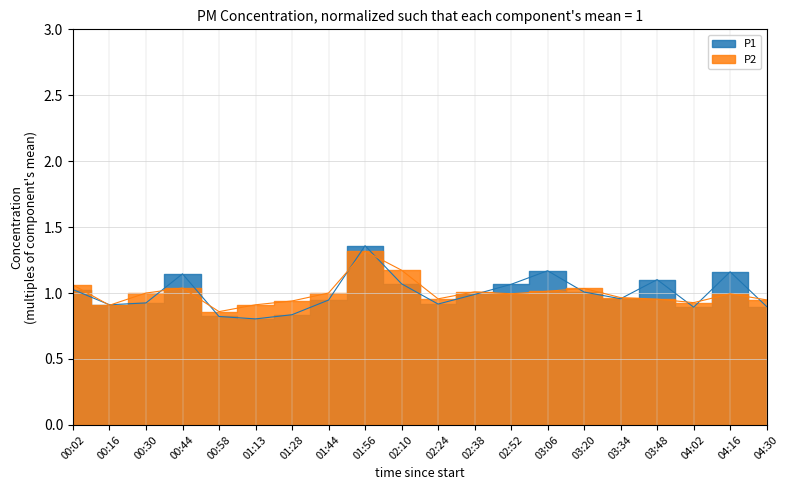

Does the chart have visible grid lines?

Yes